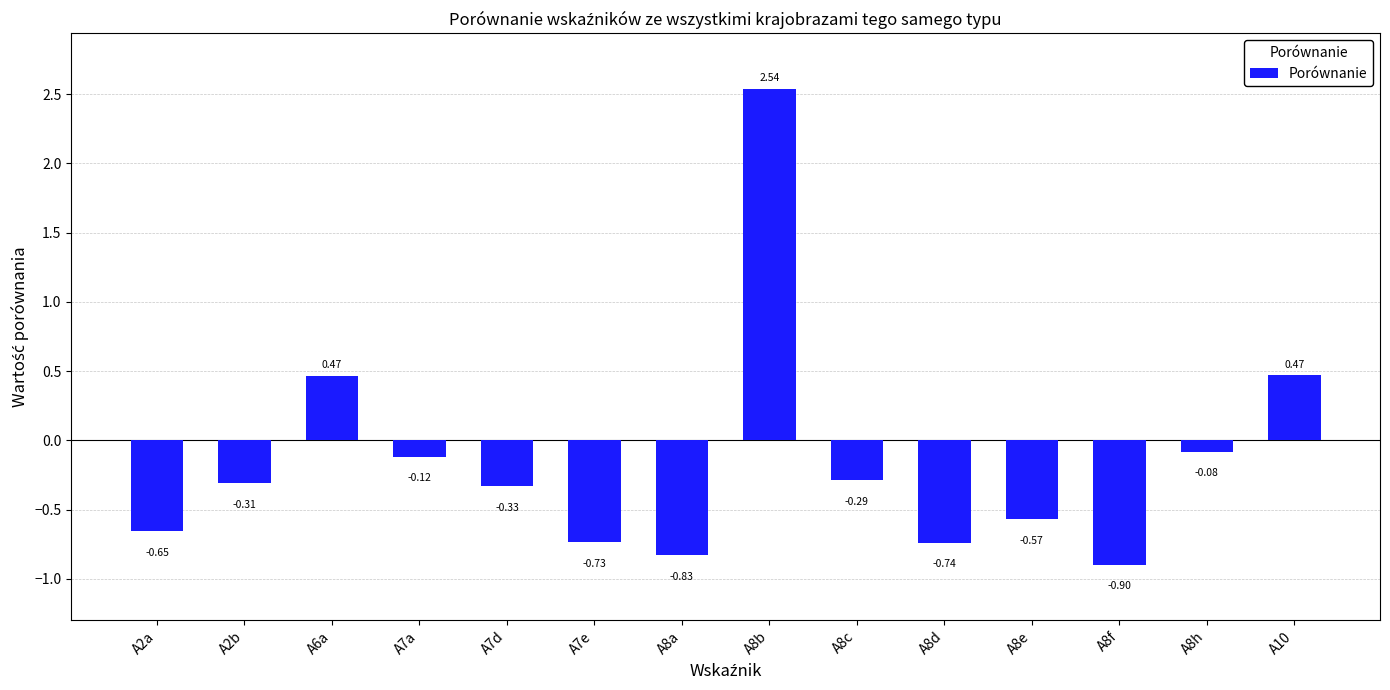

What is the sum of the values at A2a and A7d?

-1.0